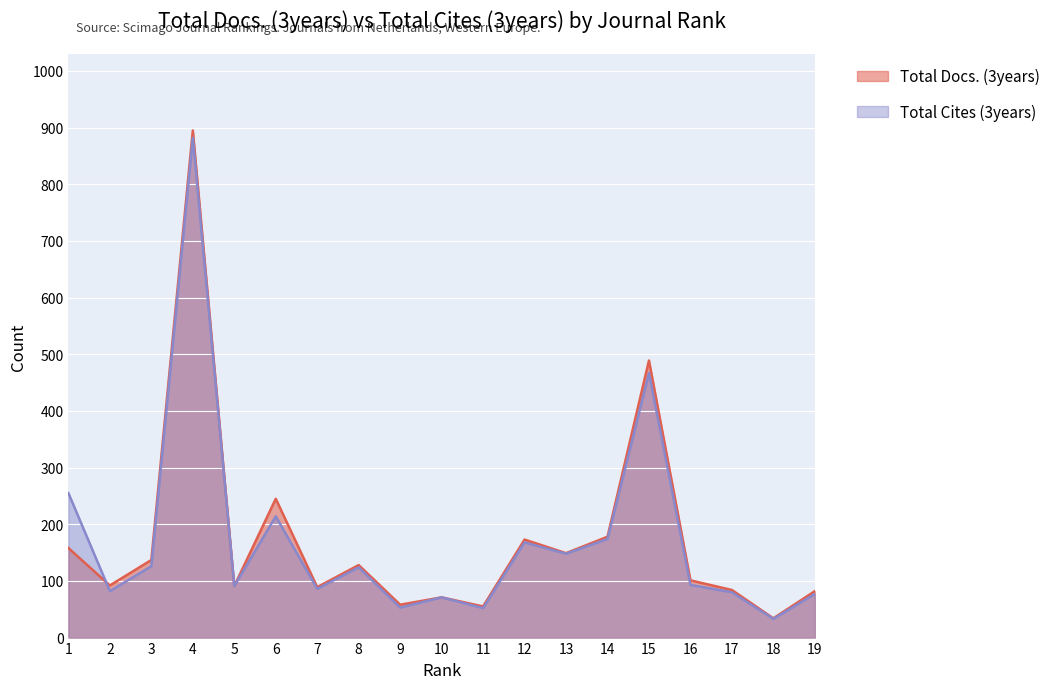

How many intersections are there between Total Docs. (3years) and Total Cites (3years)?

1